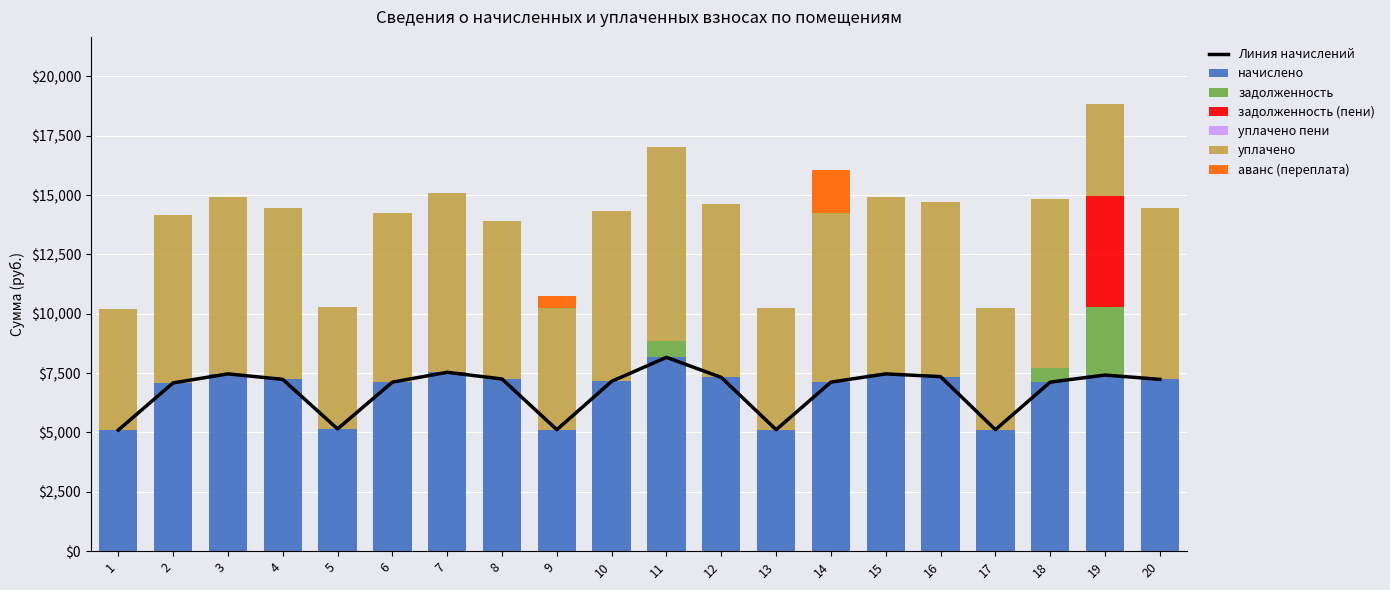

What is the maximum value for начислено?

8164.1